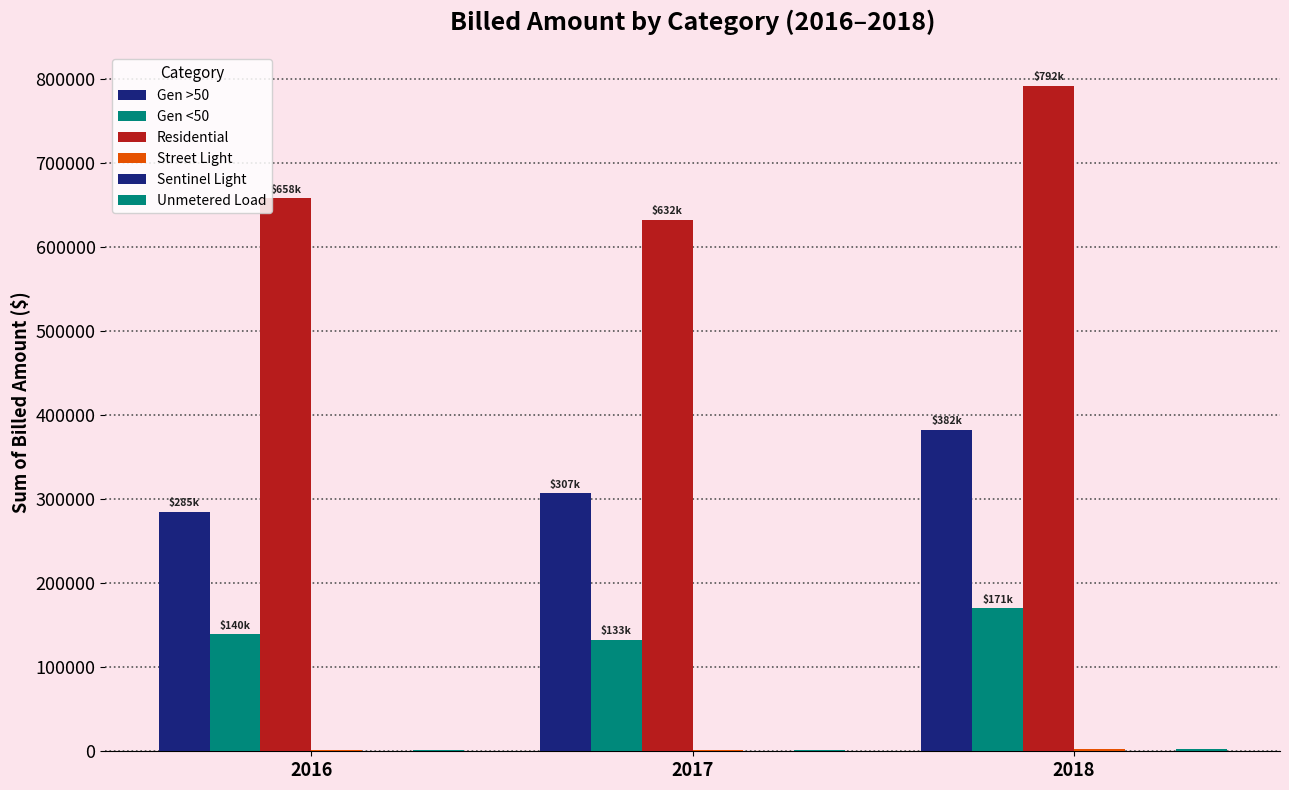

What value does the Unmetered Load series have at 2017?

1920.5